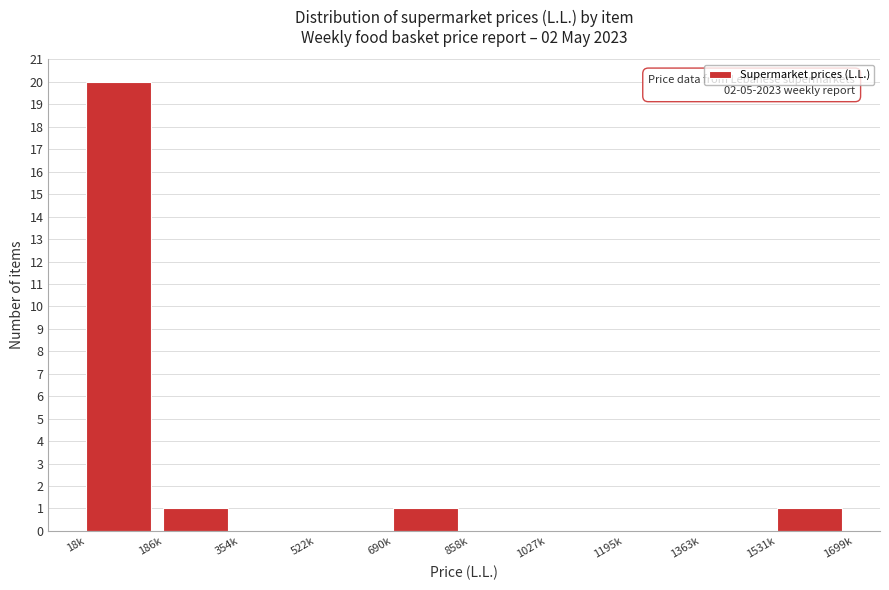

Reading left to right, what are all the values shown in this chart?

18k=20	186k=1	354k=0	522k=0	690k=1	858k=0	1027k=0	1195k=0	1363k=0	1531k=1